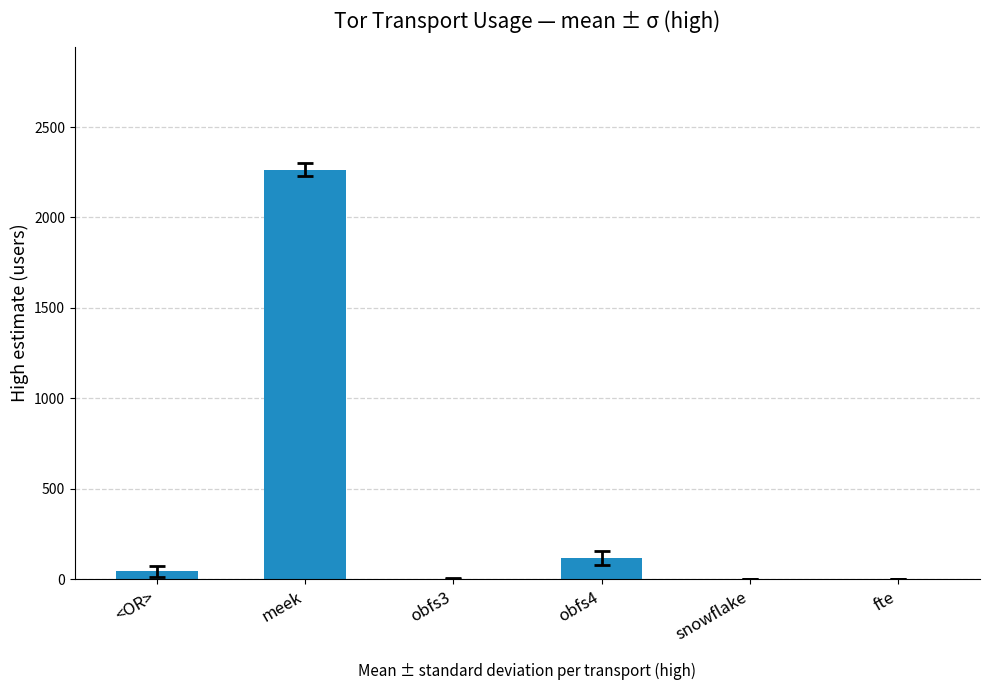

The chart shows a value of -1024 at fte. True or false?

False